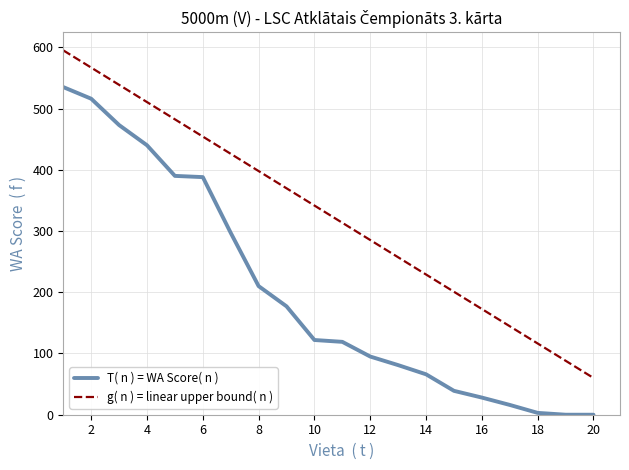

True or false: g( n ) = linear upper bound( n ) and T( n ) = WA Score( n ) cross at least once.

False